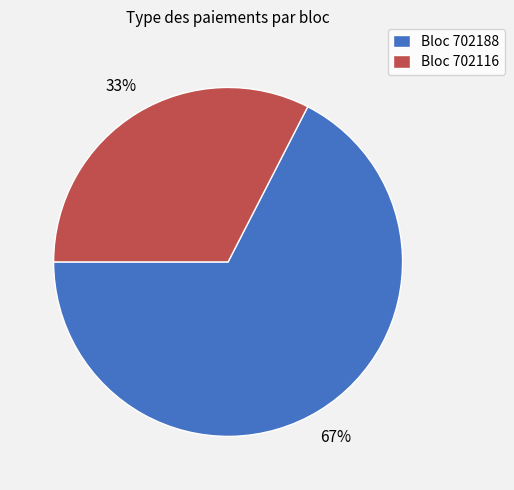

How many segments does this pie chart have?

2